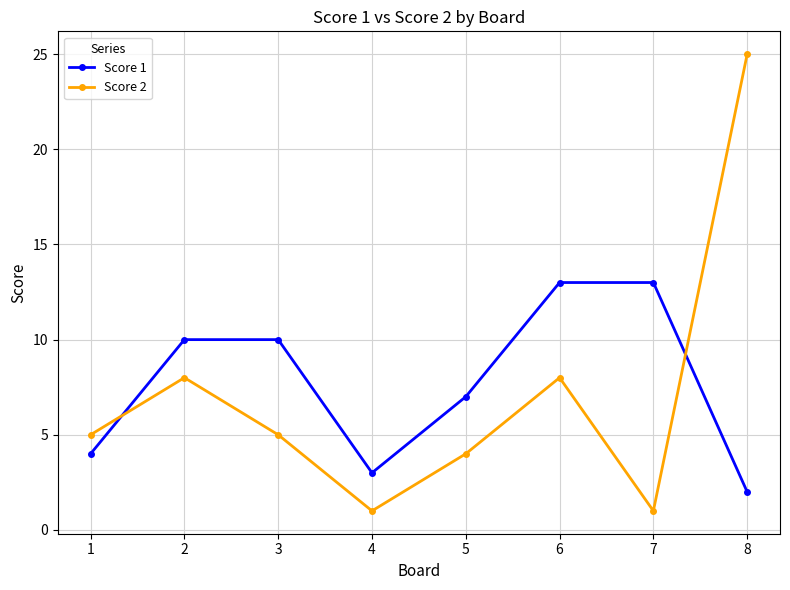

Which series ends up on top after the final intersection of Score 1 and Score 2?

Score 2